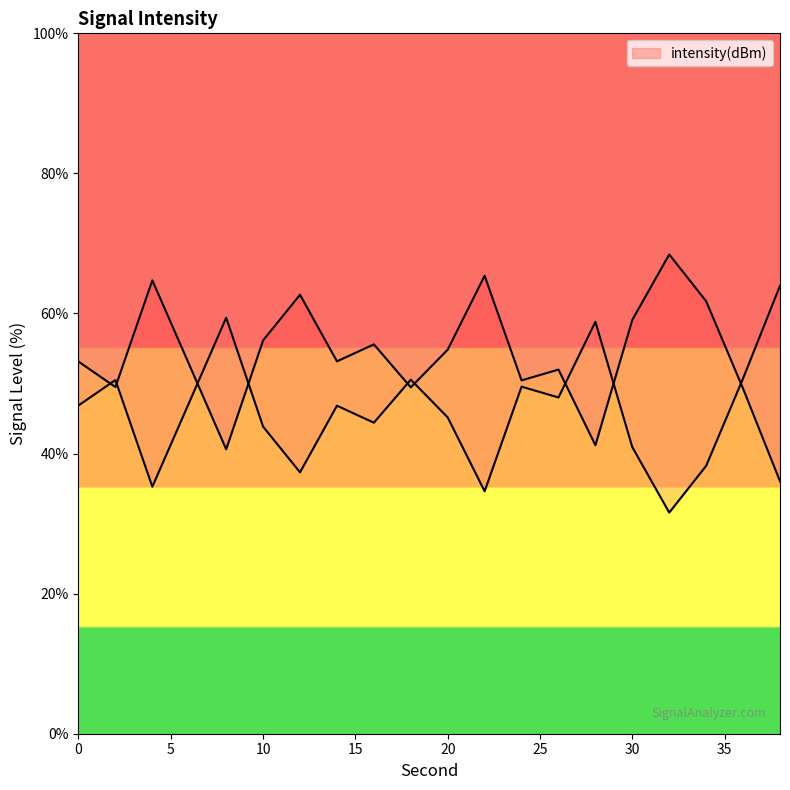

Reading right to left, what are all the values shown in this chart?

38=36.0	36=49.3	34=61.7	32=68.4	30=59.1	28=41.2	26=52.0	24=50.4	22=65.4	20=54.8	18=49.5	16=55.6	14=53.2	12=62.7	10=56.2	8=40.6	6=52.7	4=64.7	2=49.5	0=53.1